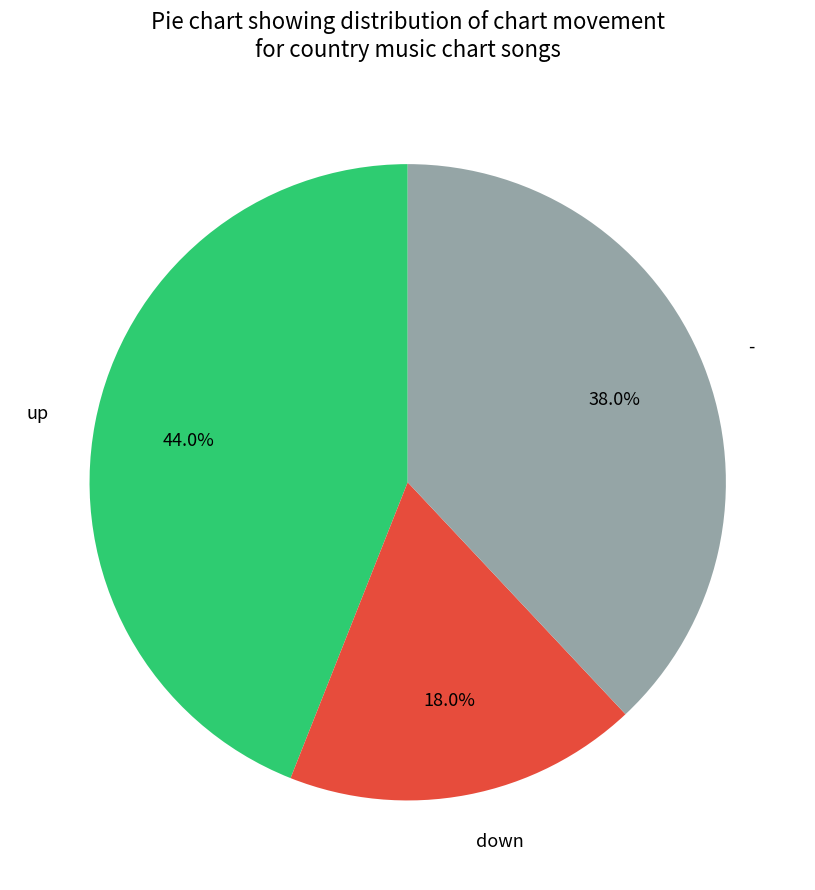

Approximately how many times larger is the value at down compared to -?

0.5